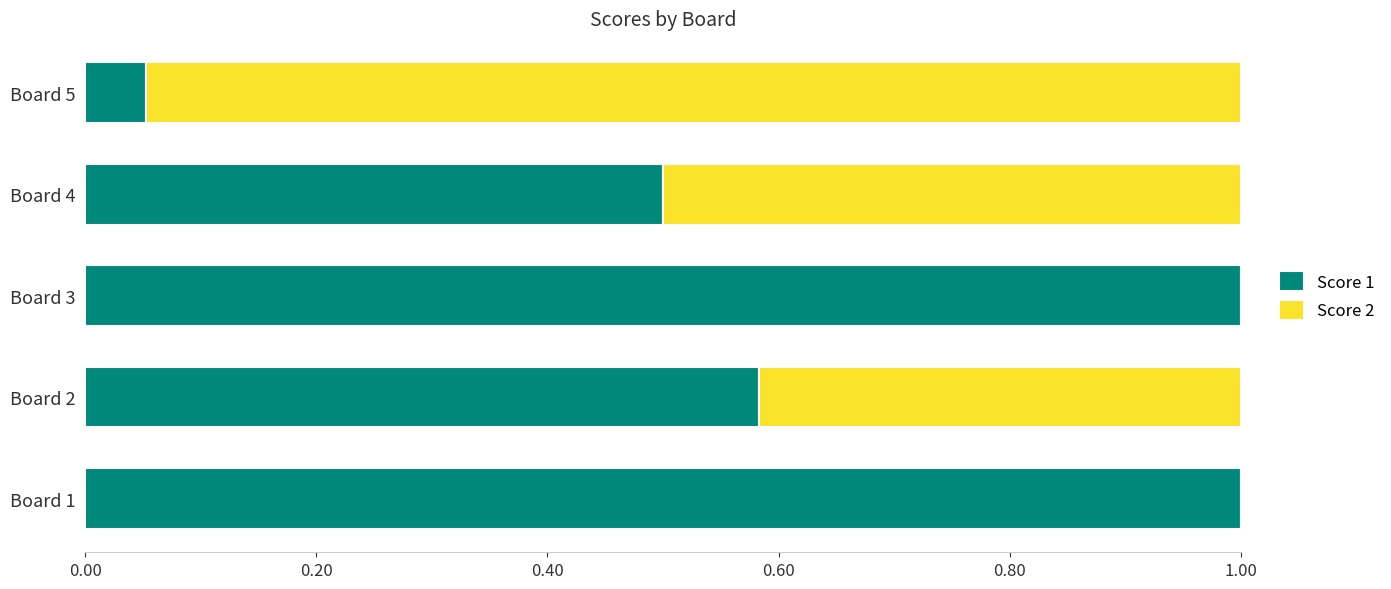

What is the sum of all Score 1 values?

3.1